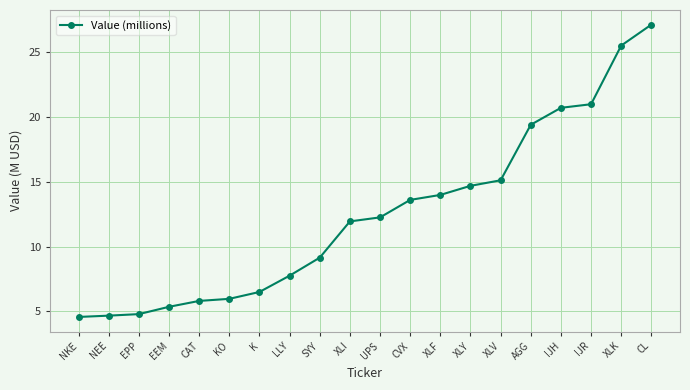

What is the sum of all values?

250.1